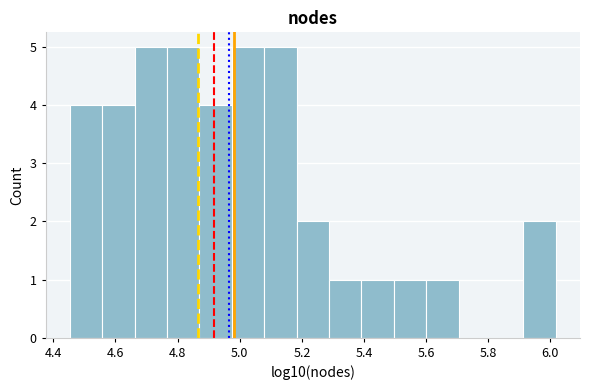

Reading left to right, list every bar in this chart as the range it spans on the x-axis followed by its height. Neither the bar edges nor the heights are printed on the chart, so give them approximately, as read against the axes.

4.46 to 4.56: 4
4.56 to 4.66: 4
4.66 to 4.76: 5
4.76 to 4.88: 5
4.88 to 4.98: 4
4.98 to 5.08: 5
5.08 to 5.18: 5
5.18 to 5.28: 2
5.28 to 5.40: 1
5.40 to 5.50: 1
5.50 to 5.60: 1
5.60 to 5.70: 1
5.70 to 5.80: 0
5.80 to 5.92: 0
5.92 to 6.02: 2